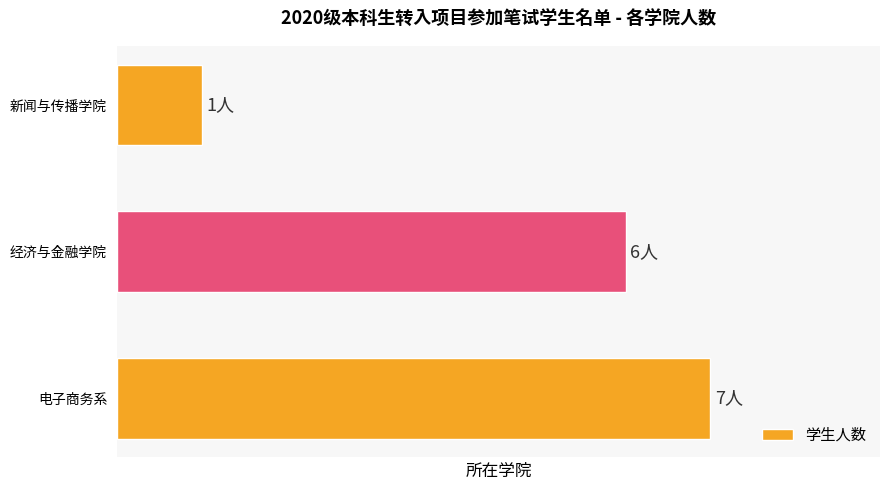

Does the chart contain any negative values?

No